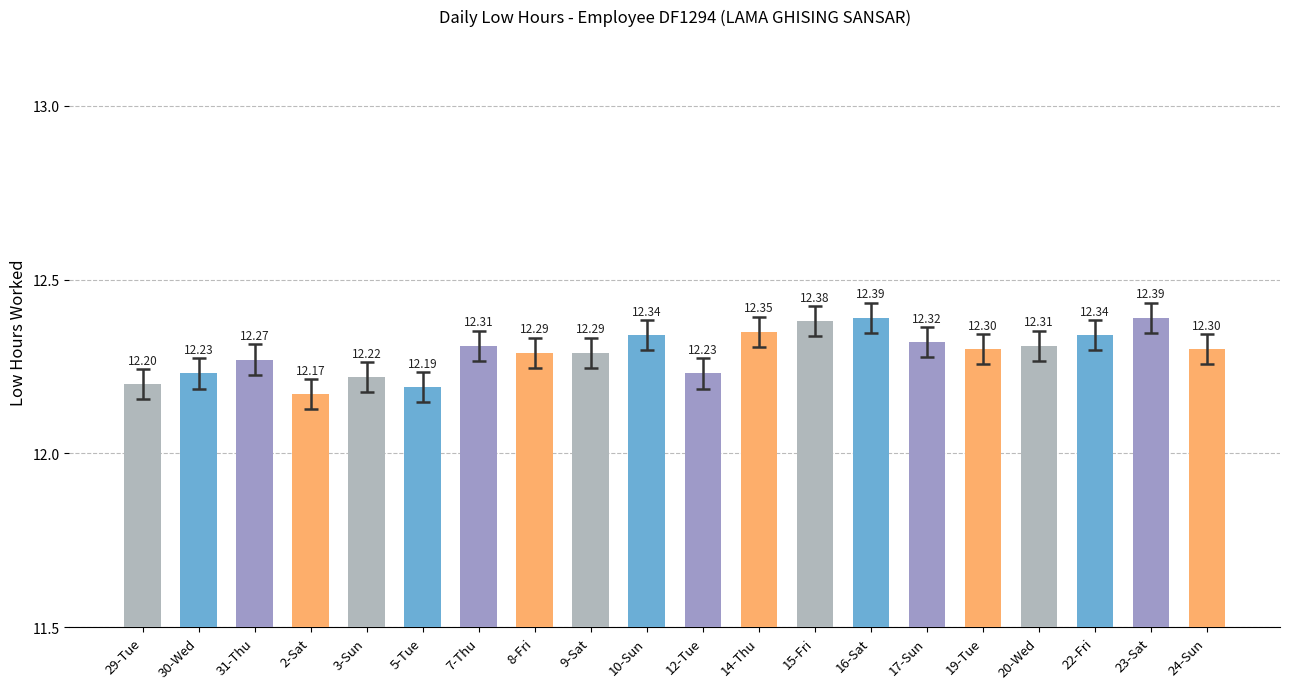

What is the sum of the values at 3-Sun and 19-Tue?

24.5